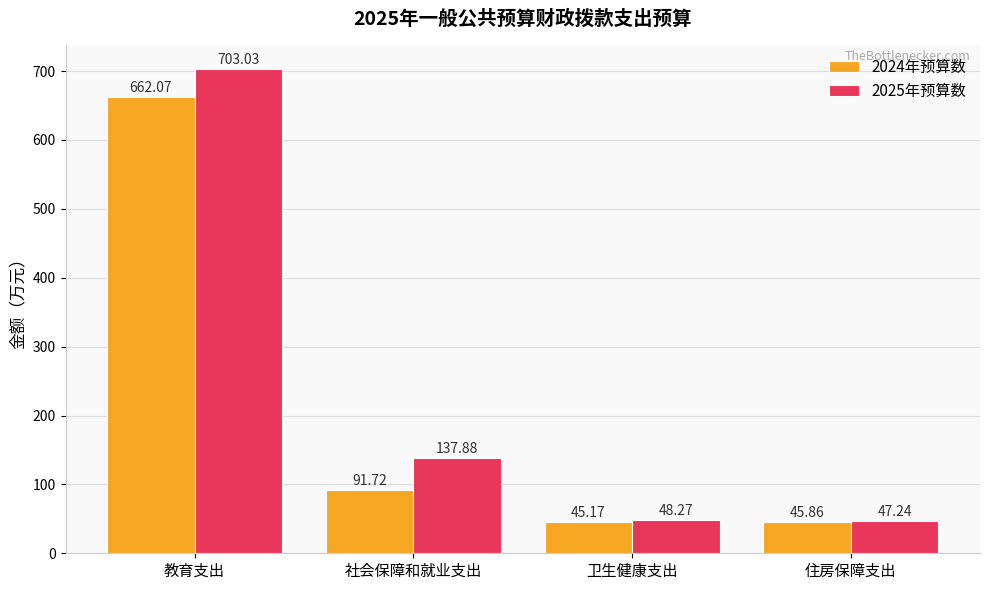

Does the chart contain any negative values?

No